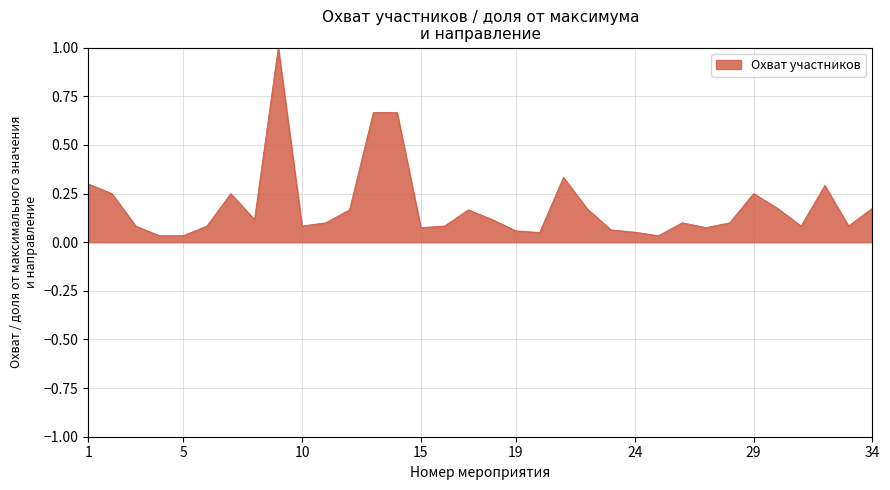

What is the maximum value shown in the chart?

1.0